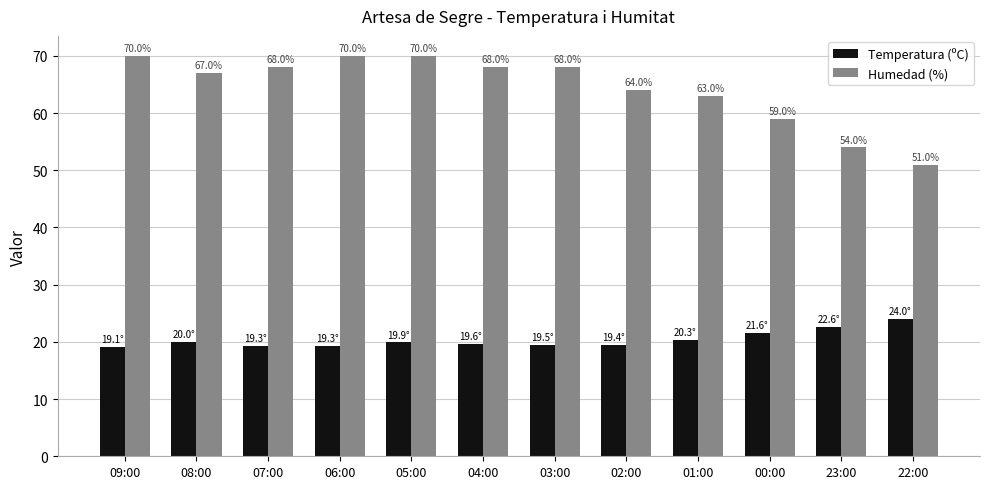

What are all the series names shown in the legend?

Temperatura (ºC), Humedad (%)